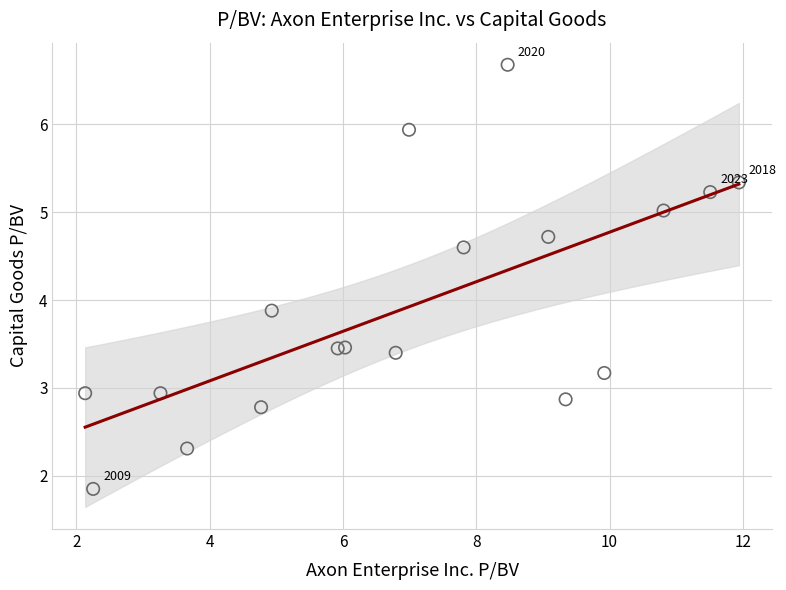

What is the range of X values (max minus min)?

9.8